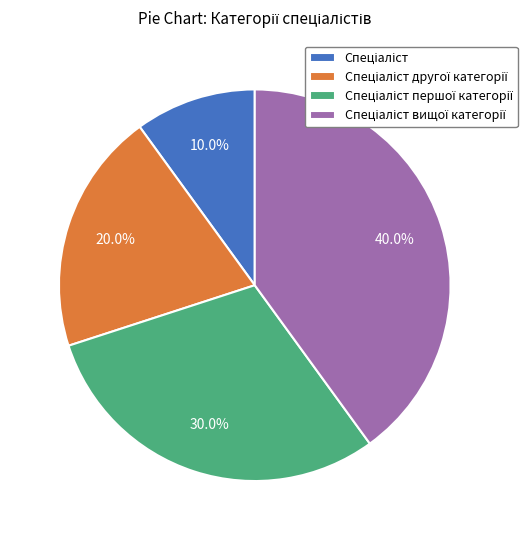

Is there any slice that represents more than half of the pie?

No